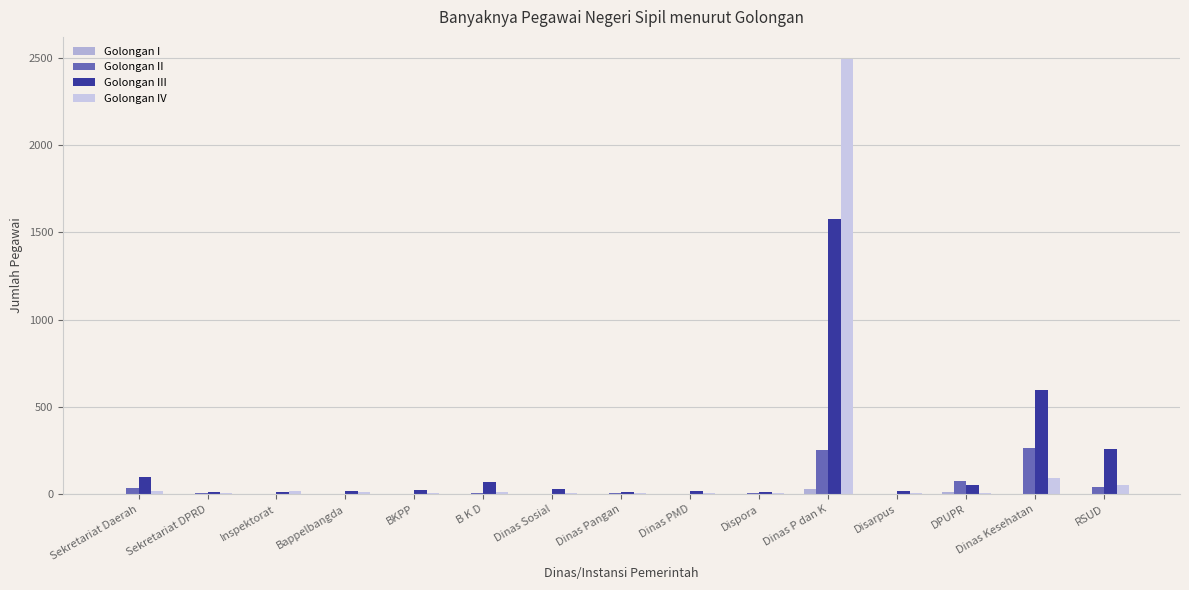

What is the label of the 6th bar from the right?

Dispora